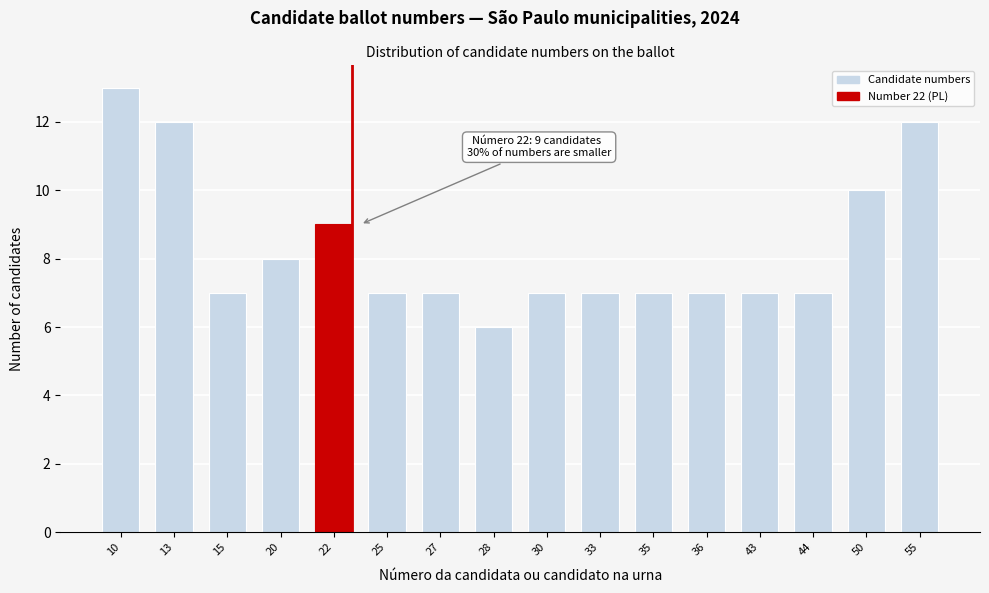

Reading left to right, list all the values displayed in this chart.

13	12	7	8	9	7	7	6	7	7	7	7	7	7	10	12